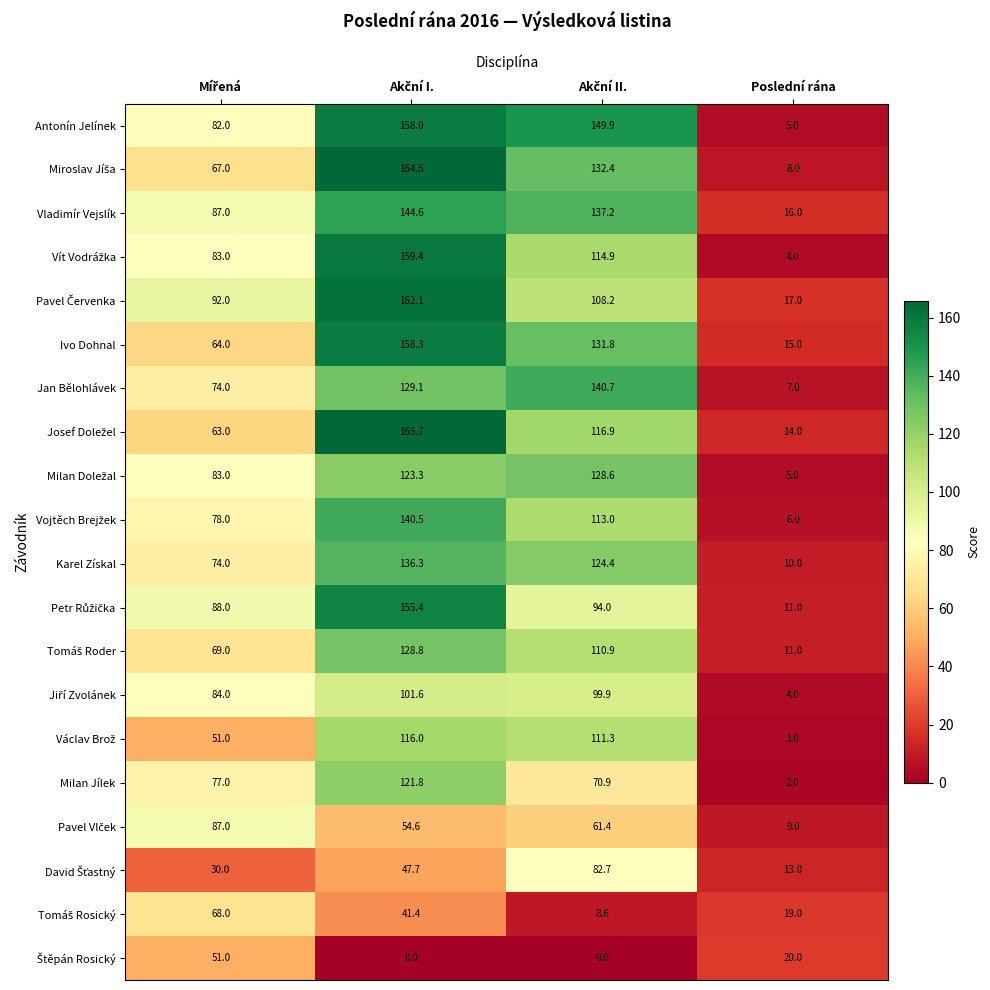

What is the average value of the Vladimír Vejslík series?

96.2